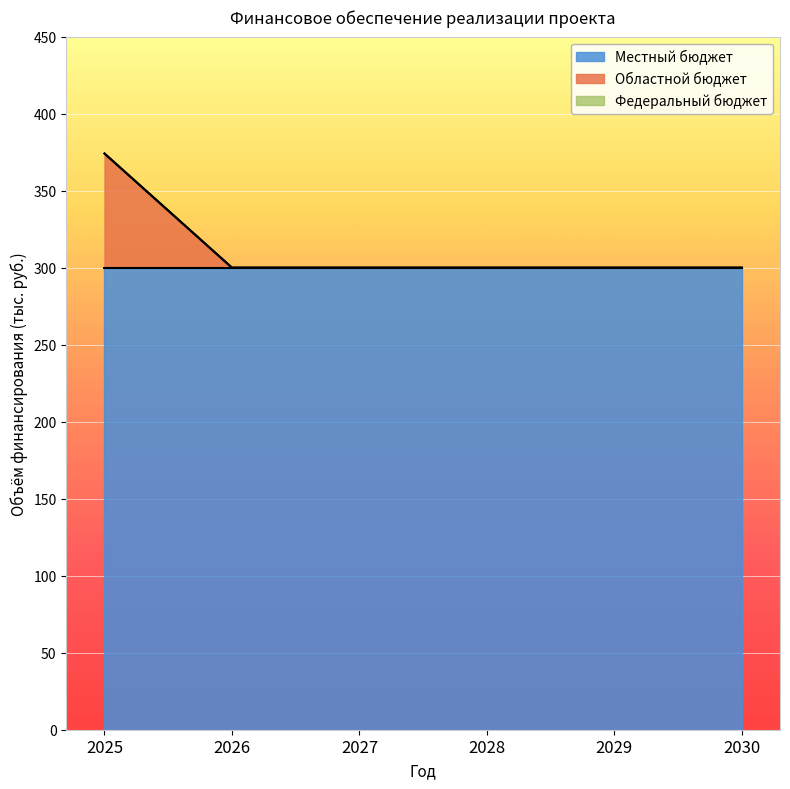

What is the difference between the highest and lowest values at 2025?

300.0